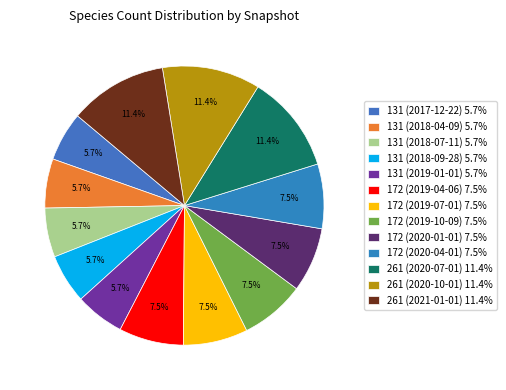

Approximately how many times larger is the value at 172 (2019-10-09) compared to 131 (2018-04-09)?

1.3